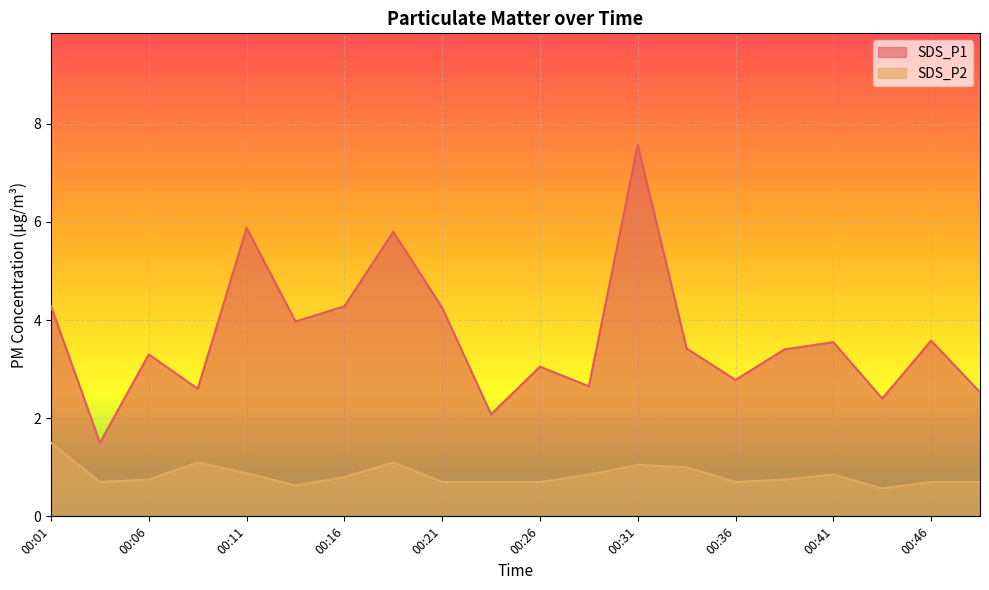

Is it true that SDS_P2 equals 1.5 at 00:01?

True